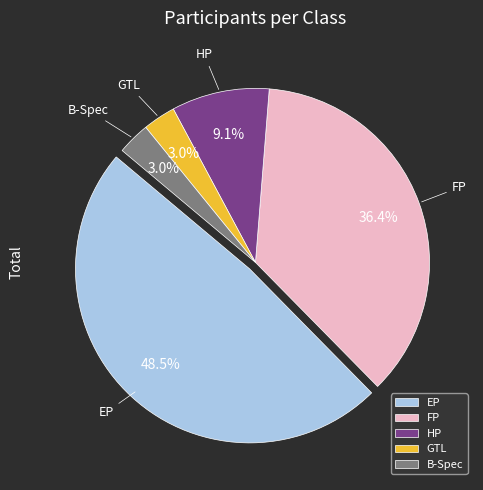

How much of the chart is everything except GTL?

97.0%